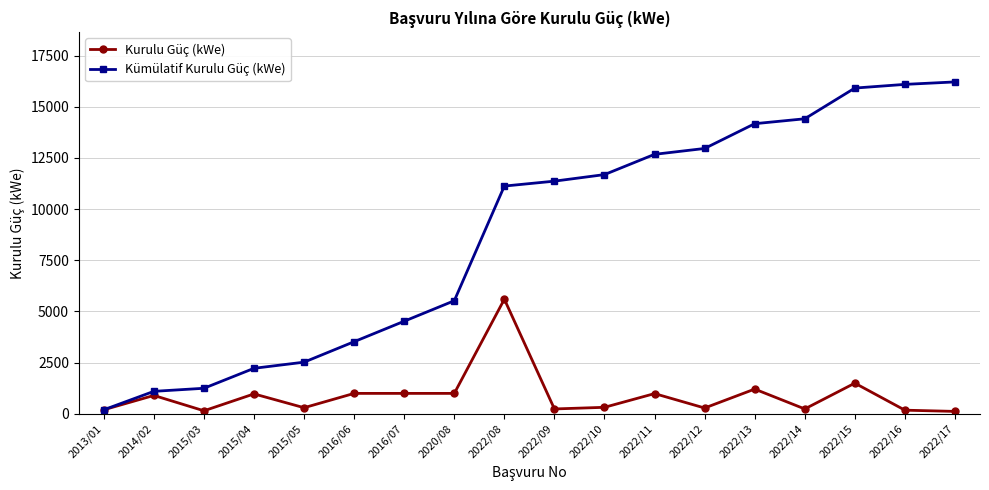

True or false: Kurulu Güç (kWe) has more than 0 interior local peaks.

True